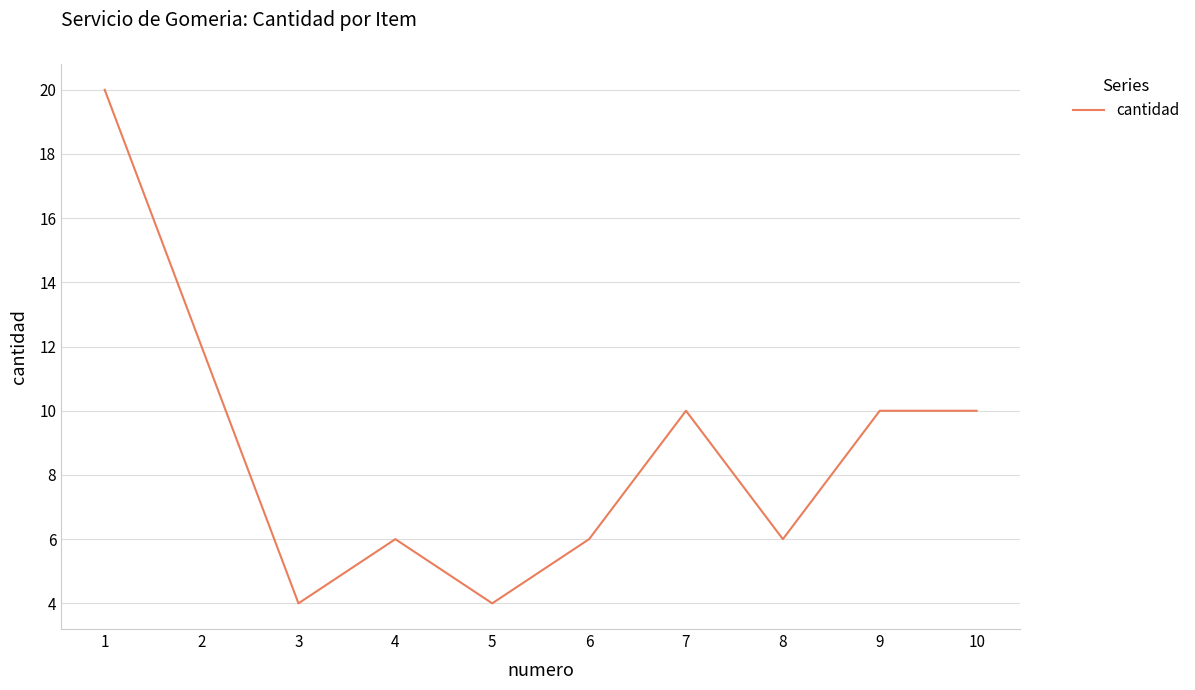

Count the number of data series in this chart.

1